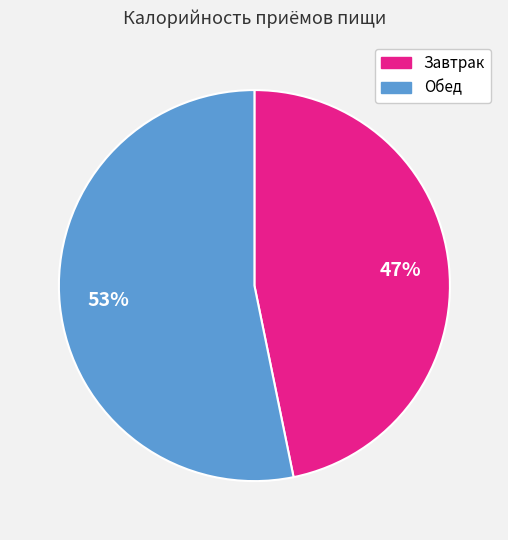

To the nearest percent, what is the difference between the largest and smallest slice percentages?

6%